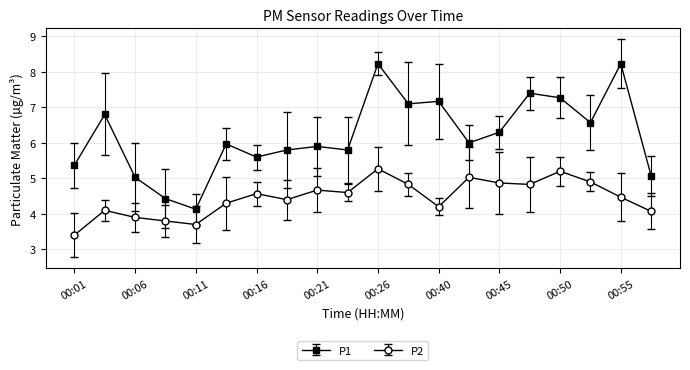

What is the value of the P2 point at the 3rd from the left?

3.9